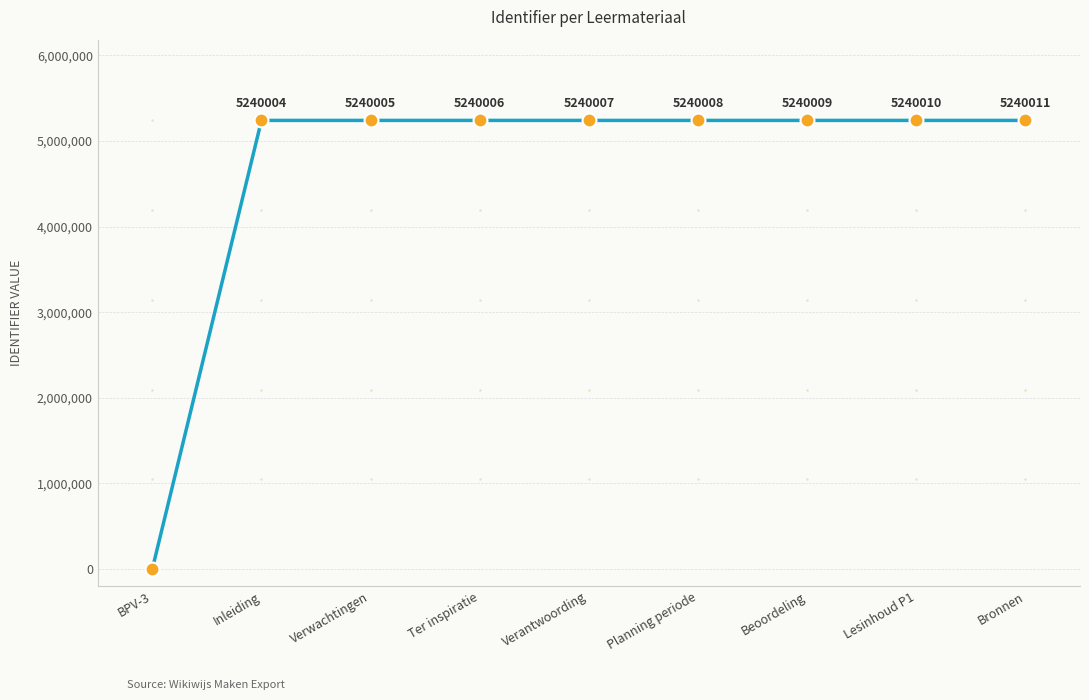

Reading left to right, transcribe all the data shown in this chart.

BPV-3=0	Inleiding=5240004	Verwachtingen=5240005	Ter inspiratie=5240006	Verantwoording=5240007	Planning periode=5240008	Beoordeling=5240009	Lesinhoud P1=5240010	Bronnen=5240011